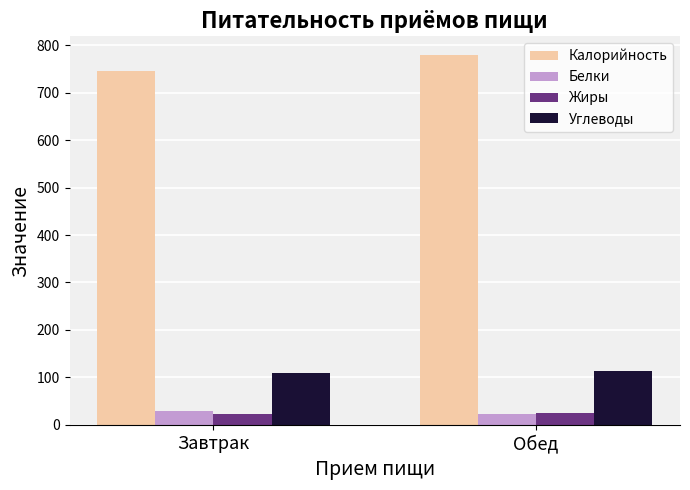

What is the minimum value shown in the chart?

22.3